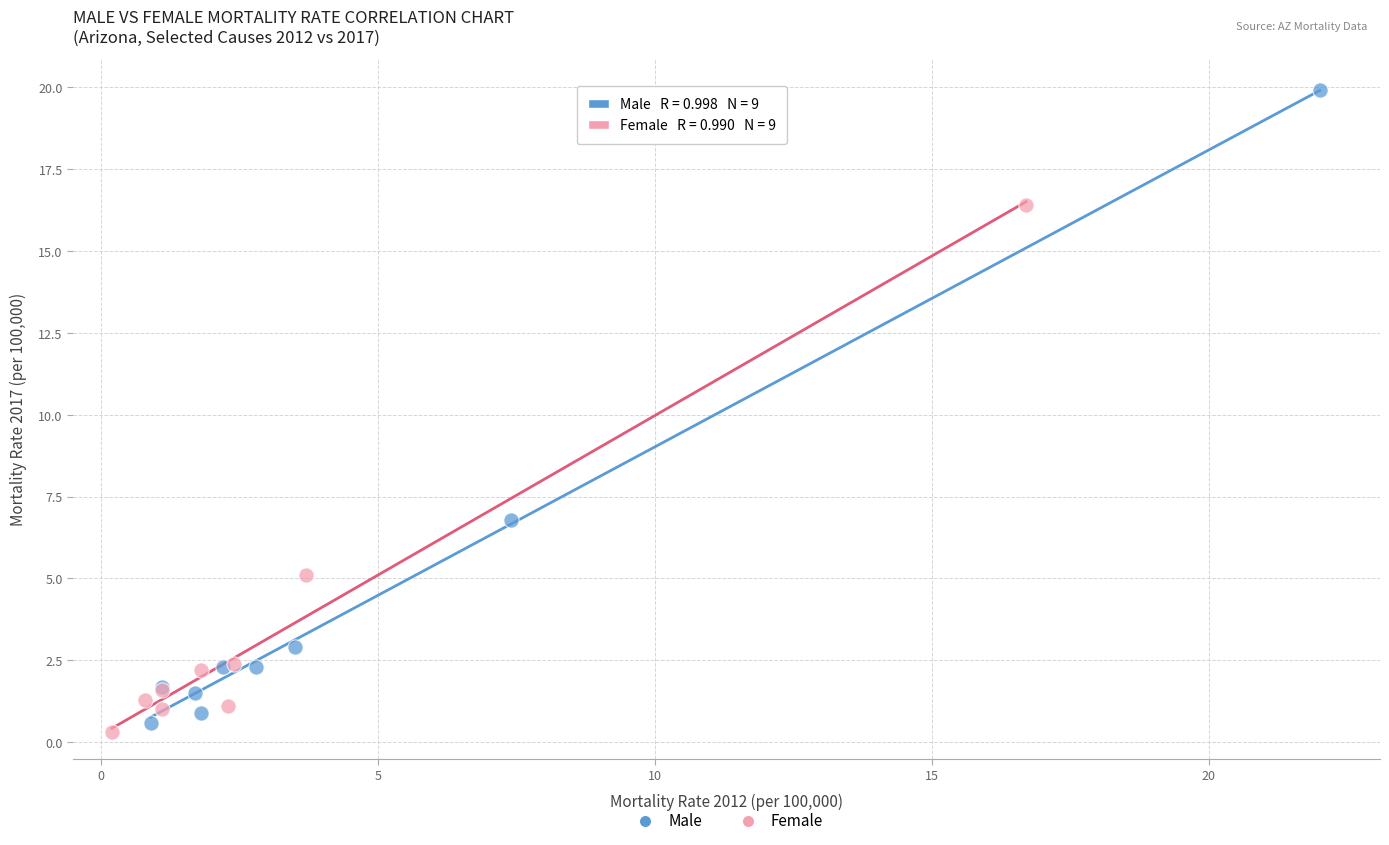

Which series has the widest spread of Y values?

Male